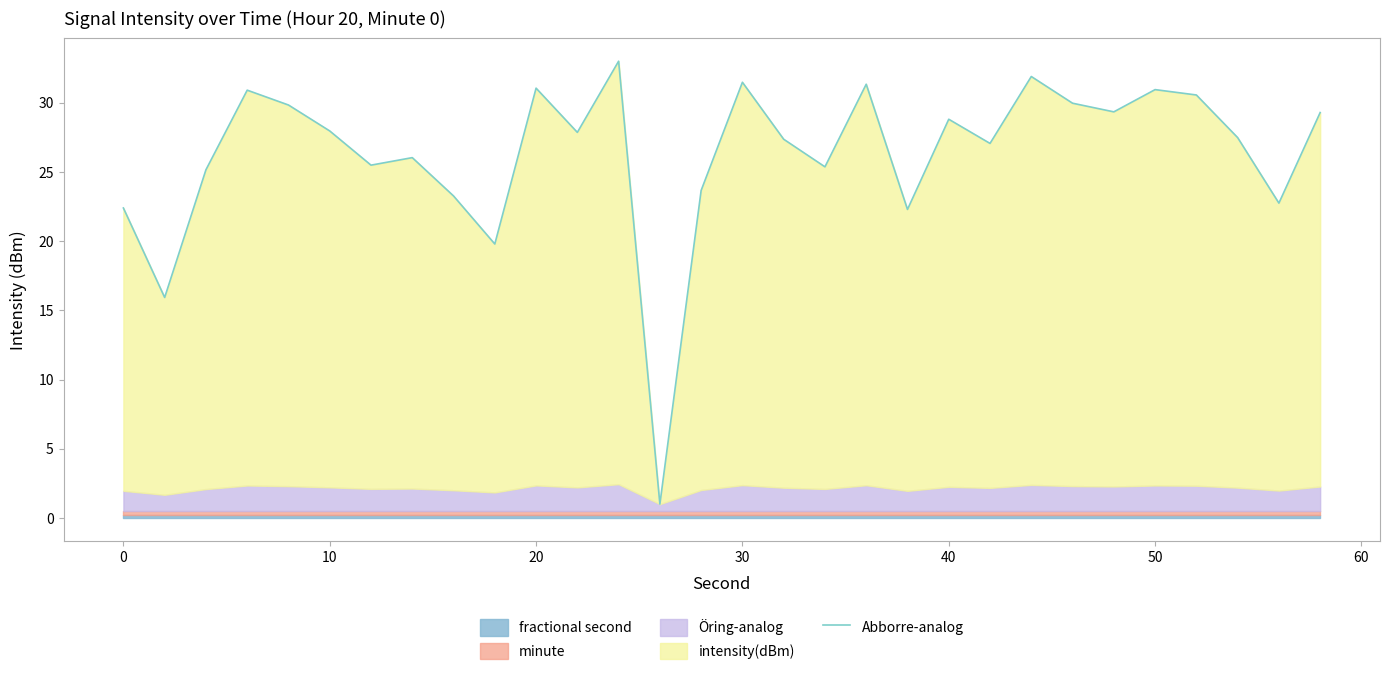

How many data points are less than 27?

12